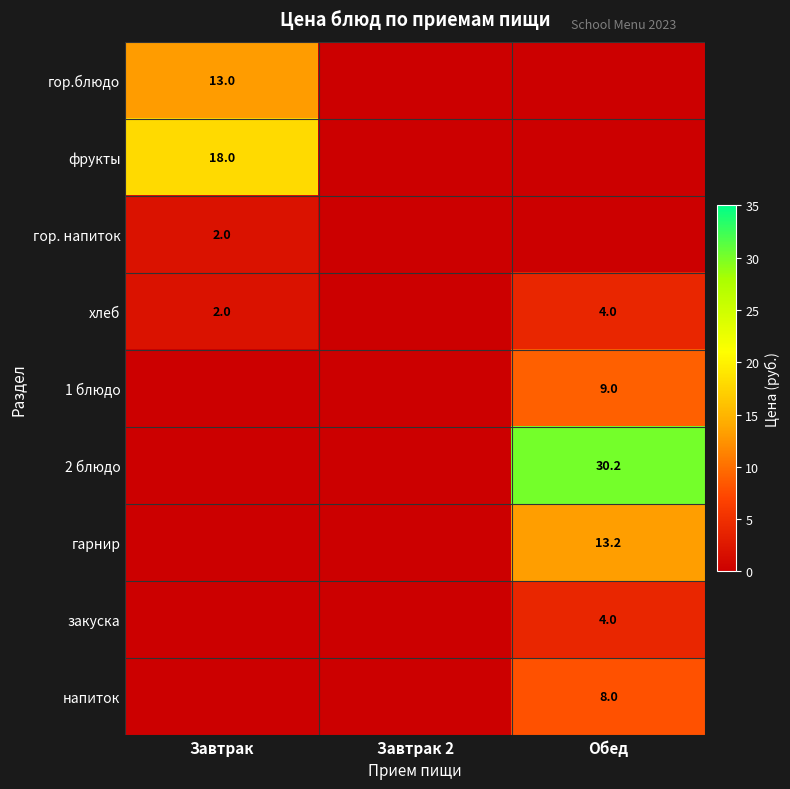

At how many categories does at least one series exceed 9?

2